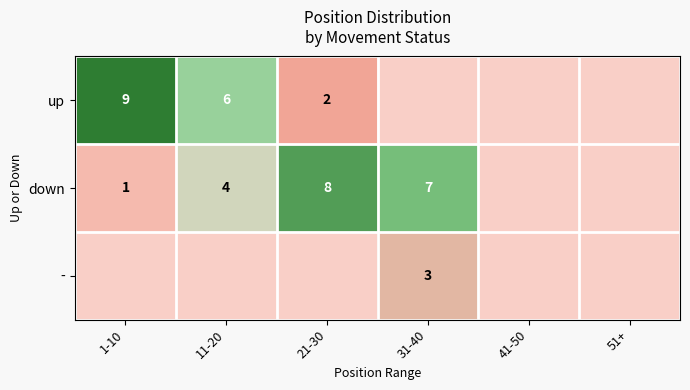

The up series shows 9 at 1-10. True or false?

True